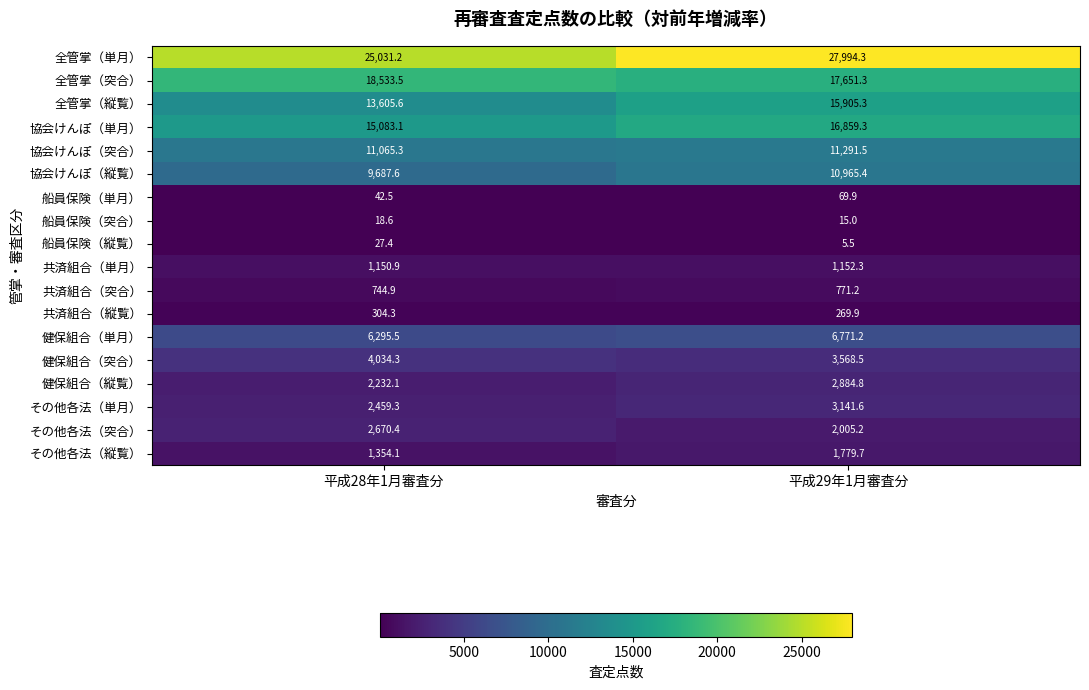

What is the sum of the 健保組合（単月） values at 平成29年1月審査分 and 平成28年1月審査分?

13066.7